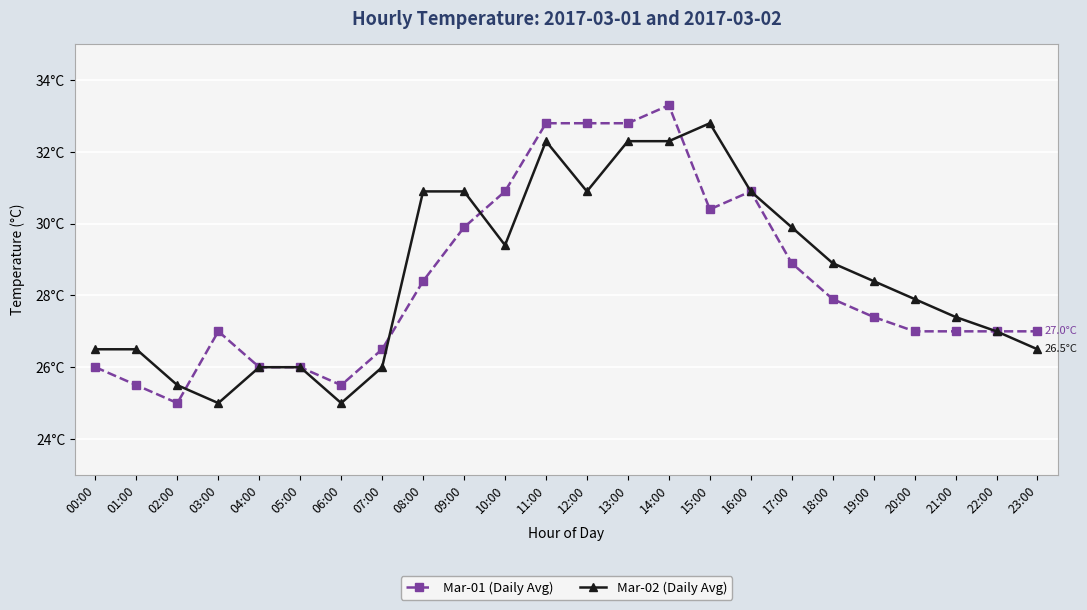

What are all the series names shown in the legend?

Mar-01 (Daily Avg), Mar-02 (Daily Avg)